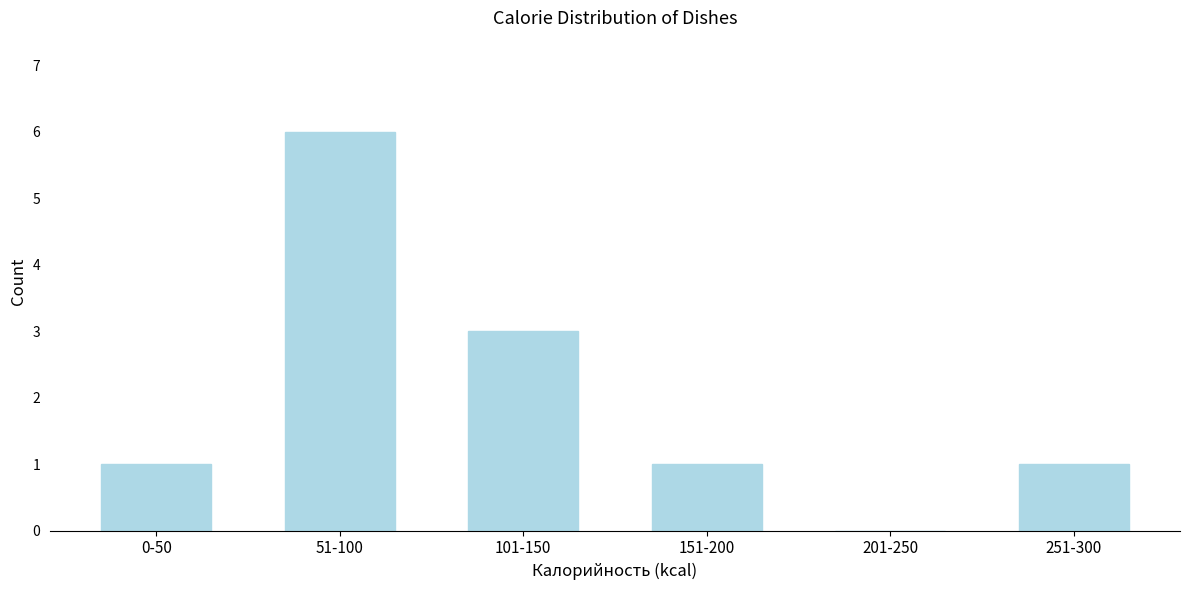

Reading left to right, extract all data points from this chart.

0-50=1	51-100=6	101-150=3	151-200=1	201-250=0	251-300=1